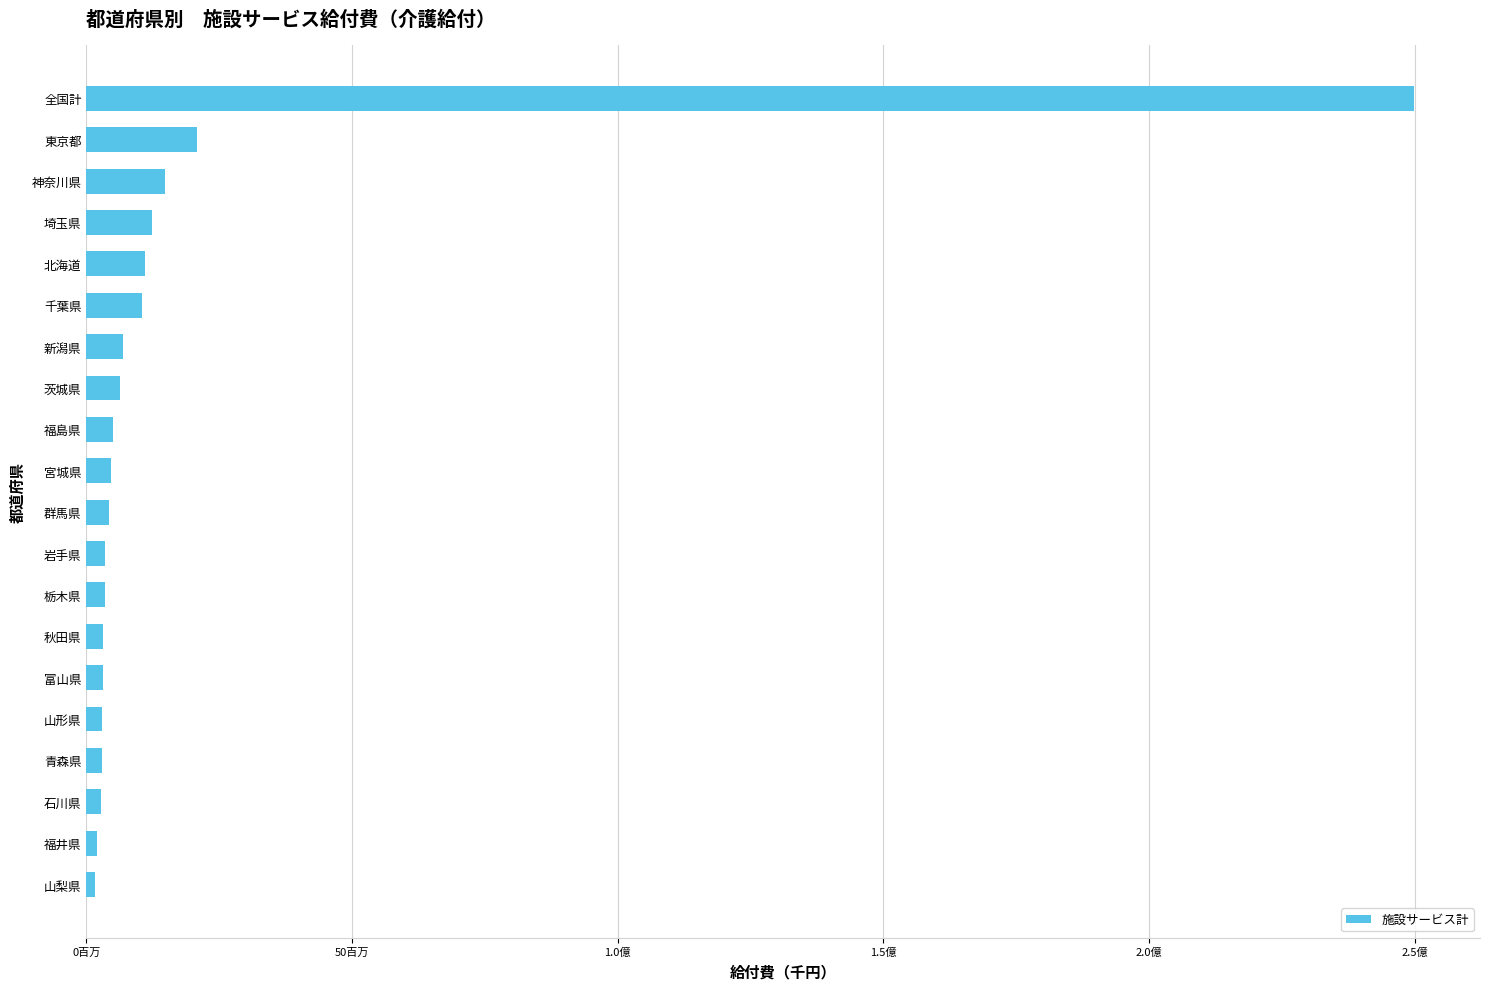

Are the bars horizontal?

Yes